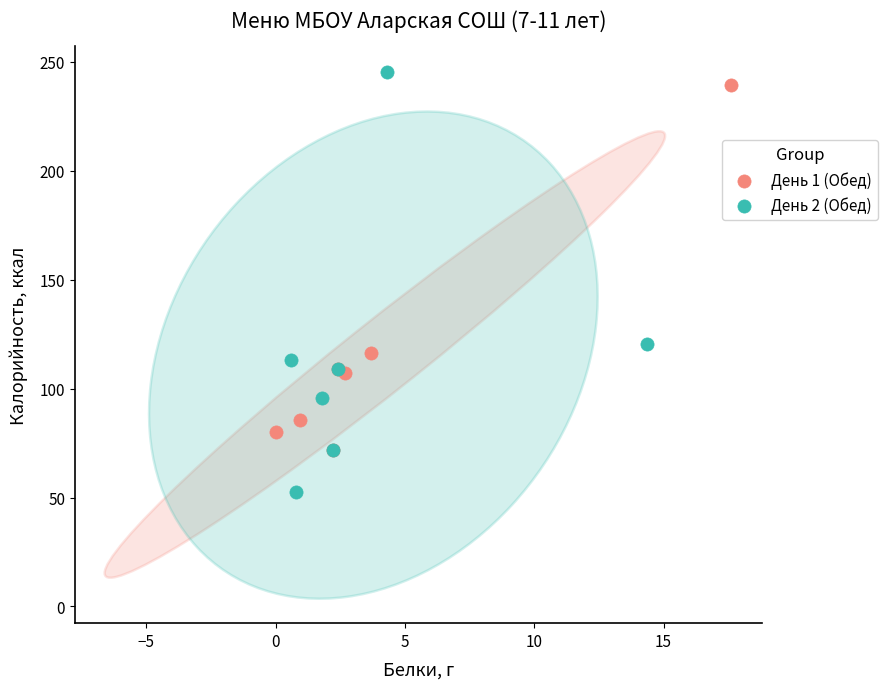

Which series reaches the minimum Y coordinate?

День 2 (Обед)